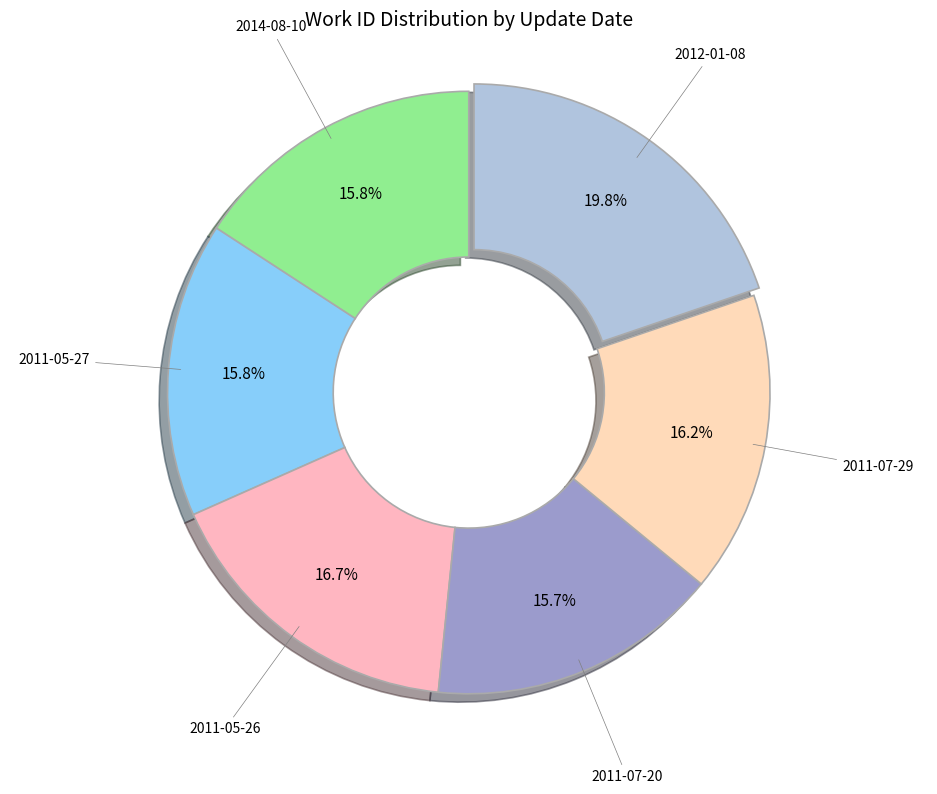

How many slices are in this pie chart?

6